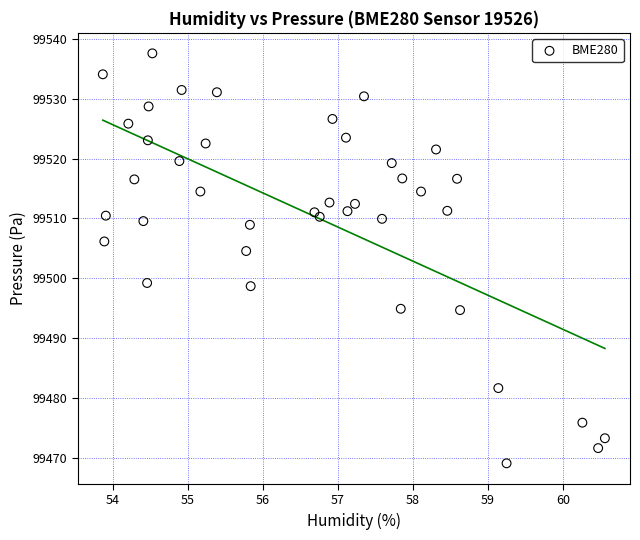

What Y value in the scatter plot is closest to 99503?

99504.6